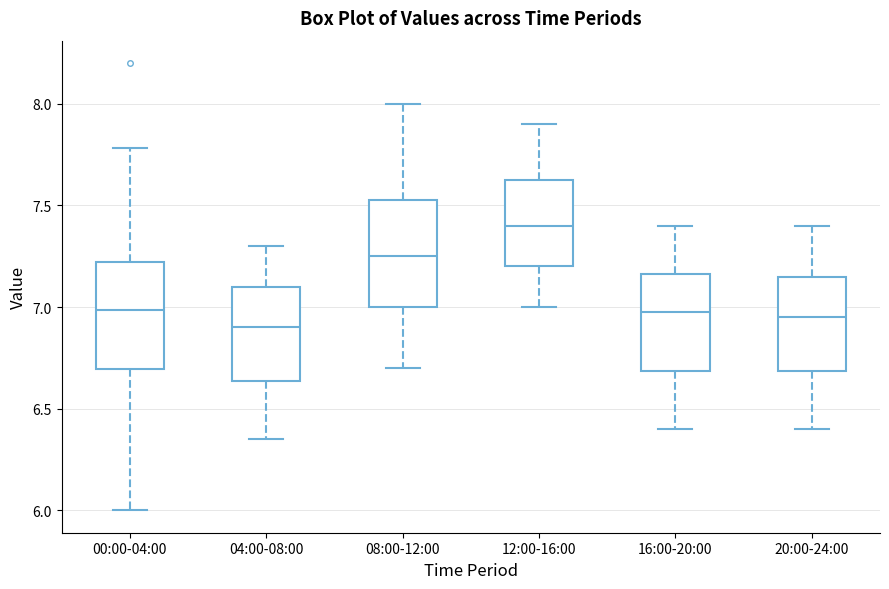

Reading left to right, transcribe this box plot: for each box, give where its median line is, the range the box spans, and where its two whiskers end, as read against the y-axis. The values are not printed on the chart, so give them approximately, as read against the axis.

00:00-04:00: median 7.00, box 6.70 to 7.20, whiskers 6.00 to 7.80
04:00-08:00: median 6.90, box 6.65 to 7.10, whiskers 6.35 to 7.30
08:00-12:00: median 7.25, box 7.00 to 7.55, whiskers 6.70 to 8.00
12:00-16:00: median 7.40, box 7.20 to 7.65, whiskers 7.00 to 7.90
16:00-20:00: median 7.00, box 6.70 to 7.15, whiskers 6.40 to 7.40
20:00-24:00: median 6.95, box 6.70 to 7.15, whiskers 6.40 to 7.40